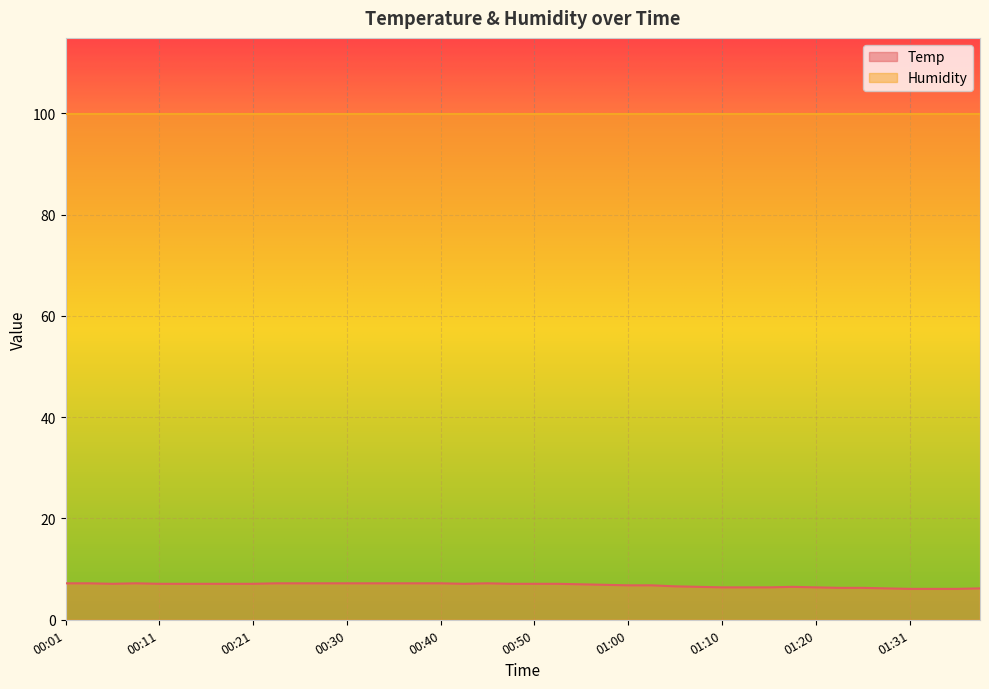

Read the value at 00:57.

6.9